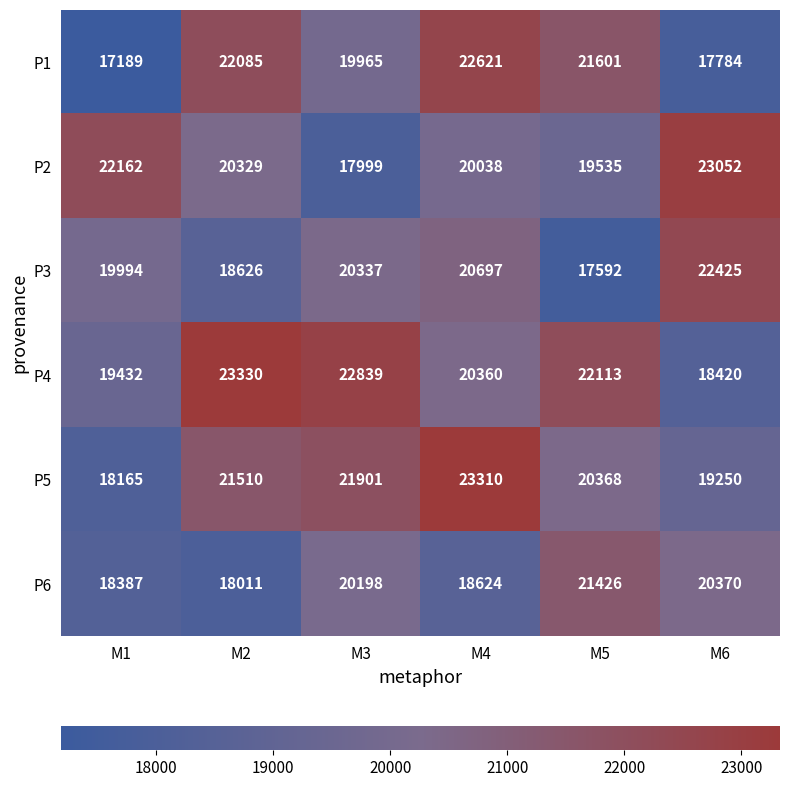

At which category is the sum across all series the highest?

M4